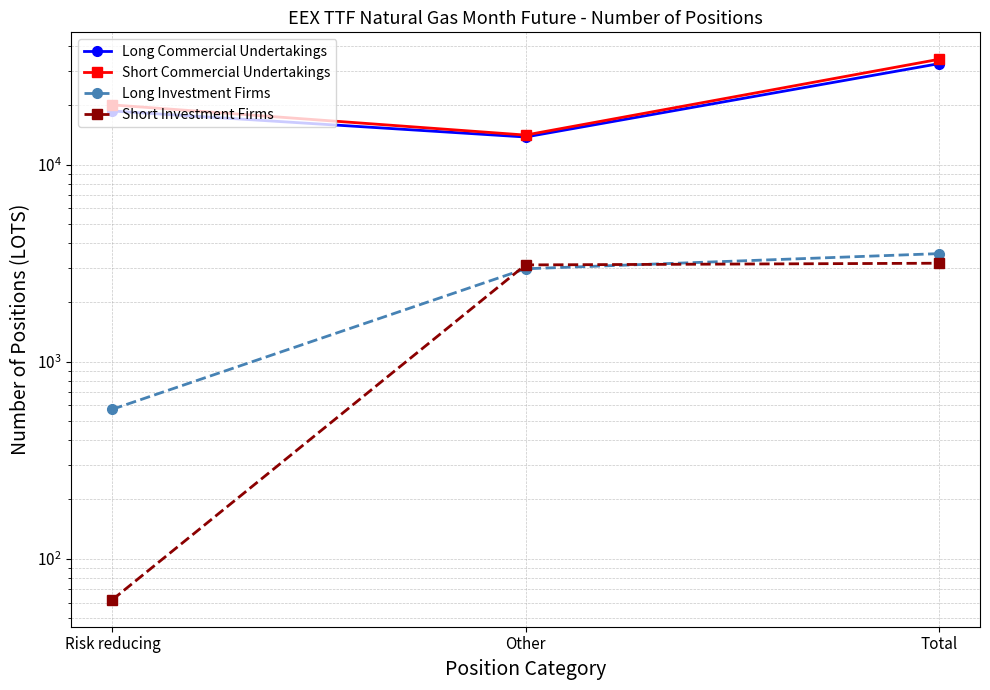

At which category is the sum across all series the highest?

Total